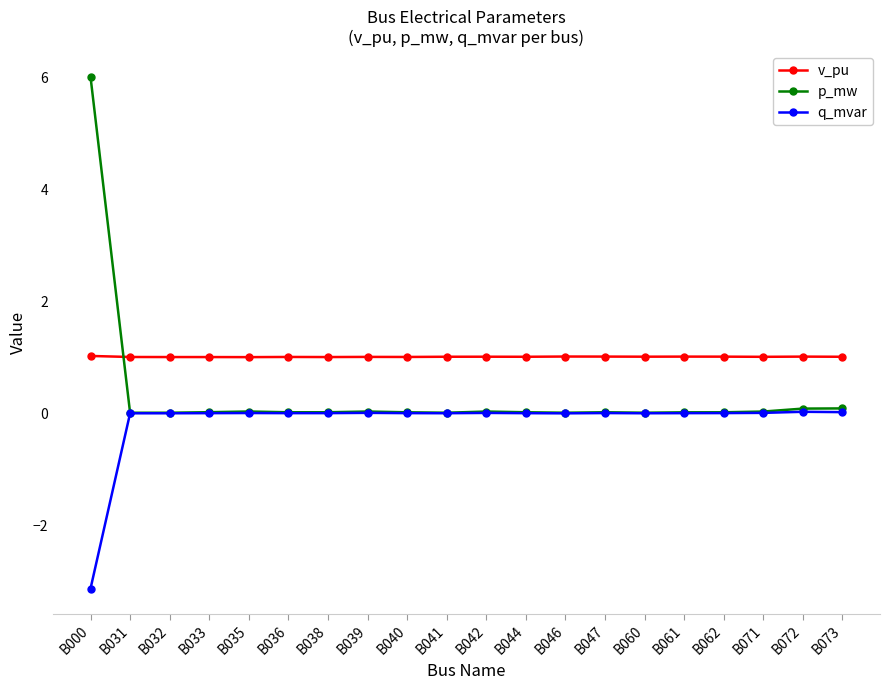

Which series has the largest range (max minus min)?

p_mw